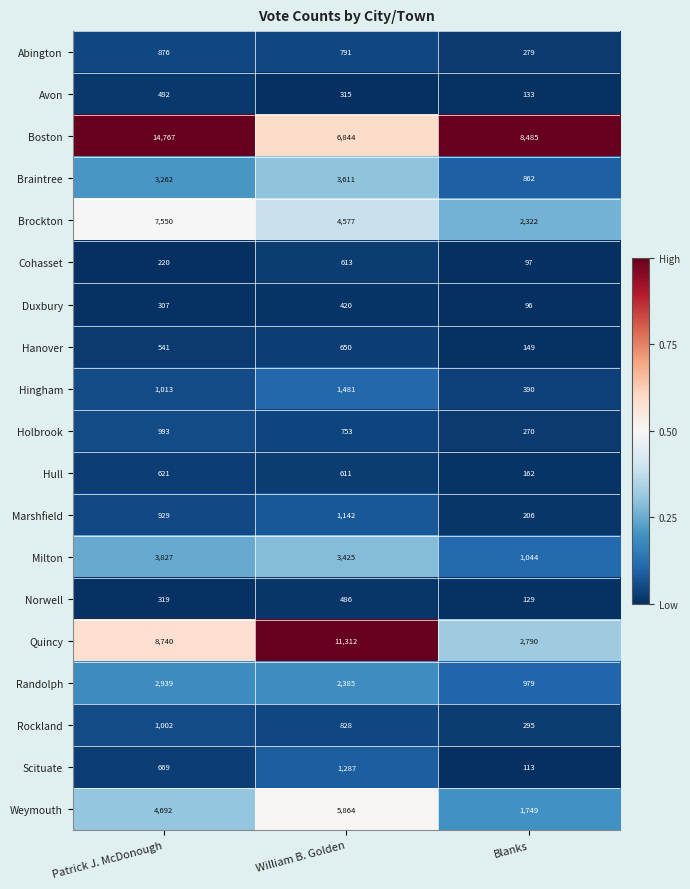

What is the difference between the Holbrook values at Blanks and Patrick J. McDonough?

723